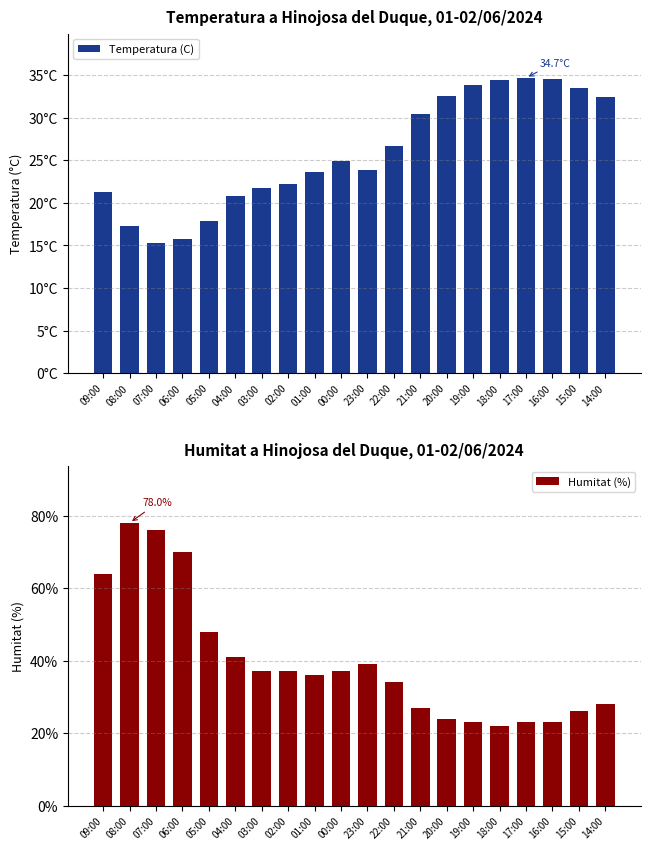

What is the label of the 14th bar from the right?

03:00